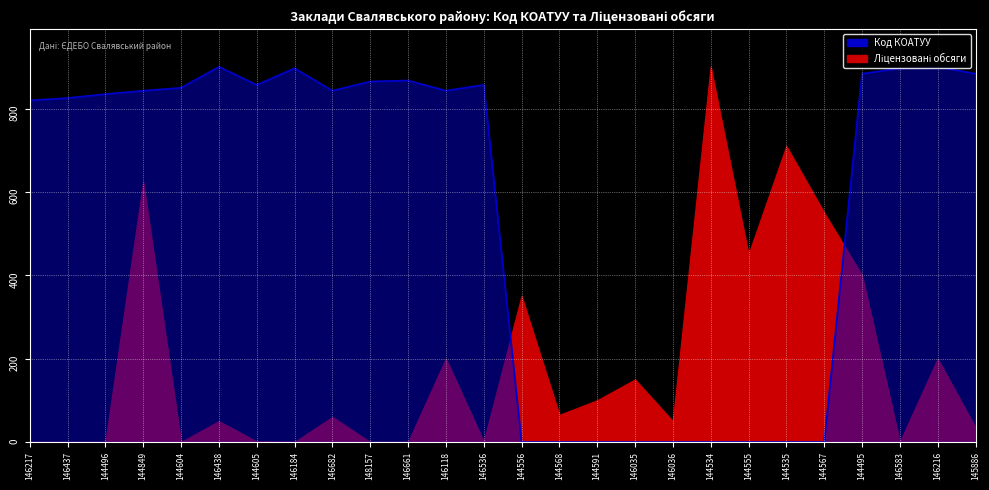

Does the chart display data point markers on the line(s)?

No